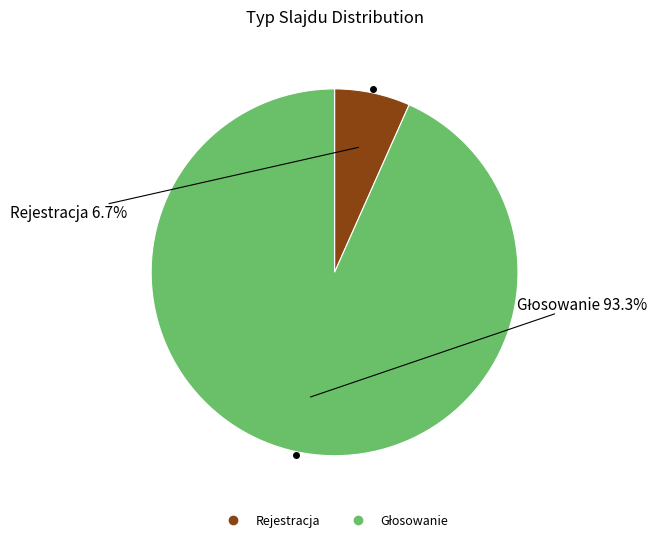

What is the smallest slice in the pie chart?

Rejestracja